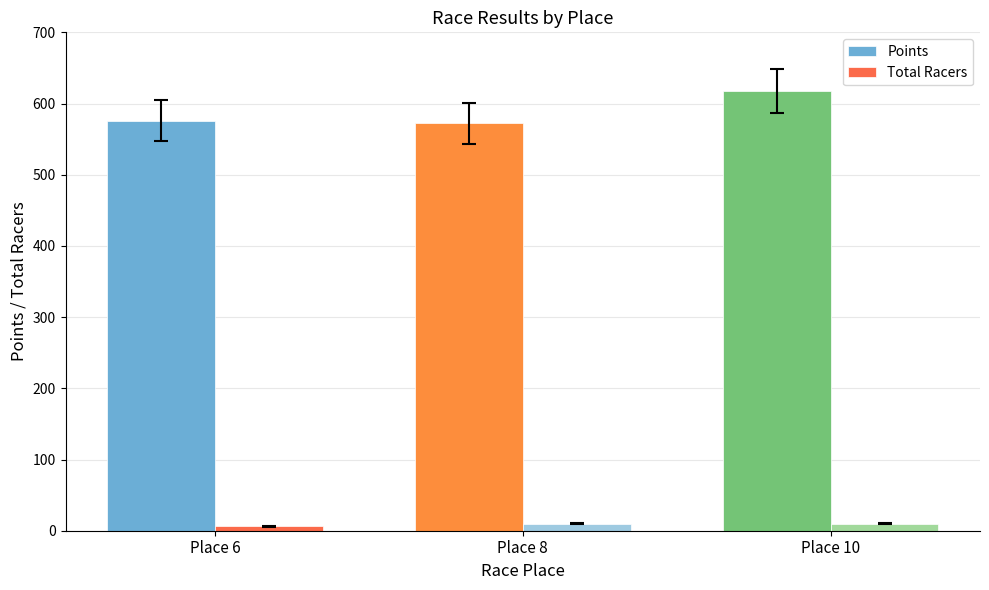

Reading left to right, extract all data points from this chart.

Points: Place 6=576.0	Place 8=572.4	Place 10=617.0
Total Racers: Place 6=6.0	Place 8=10.0	Place 10=10.0